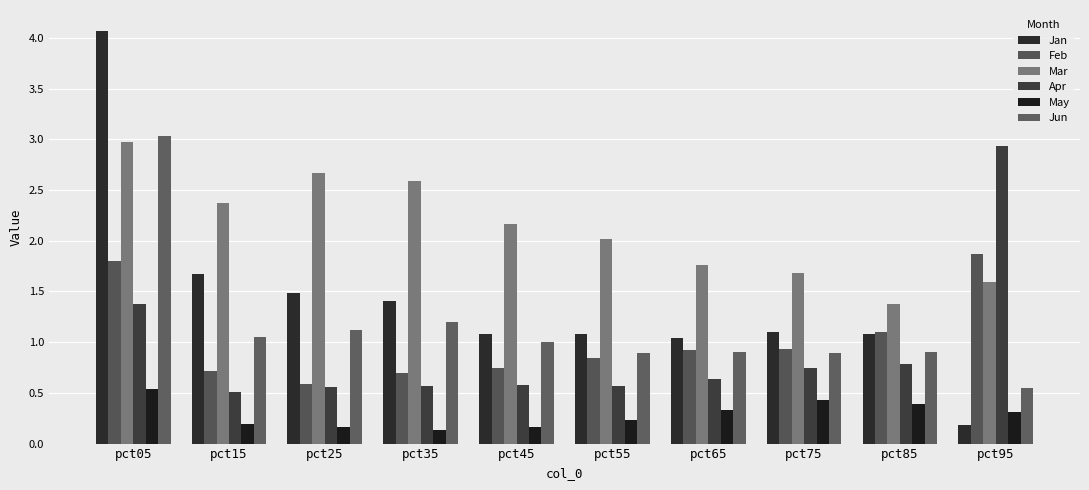

Which series changed the most between pct35 and pct85?

Mar